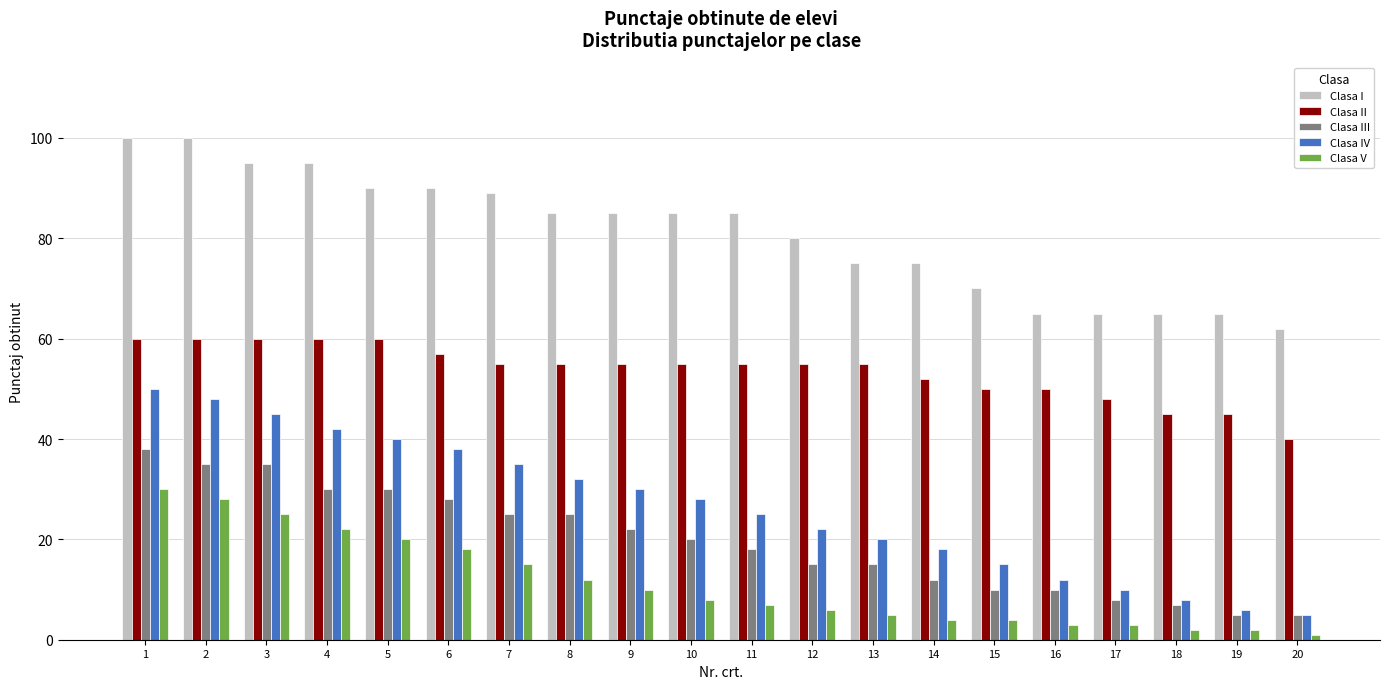

How many groups of bars are there?

20